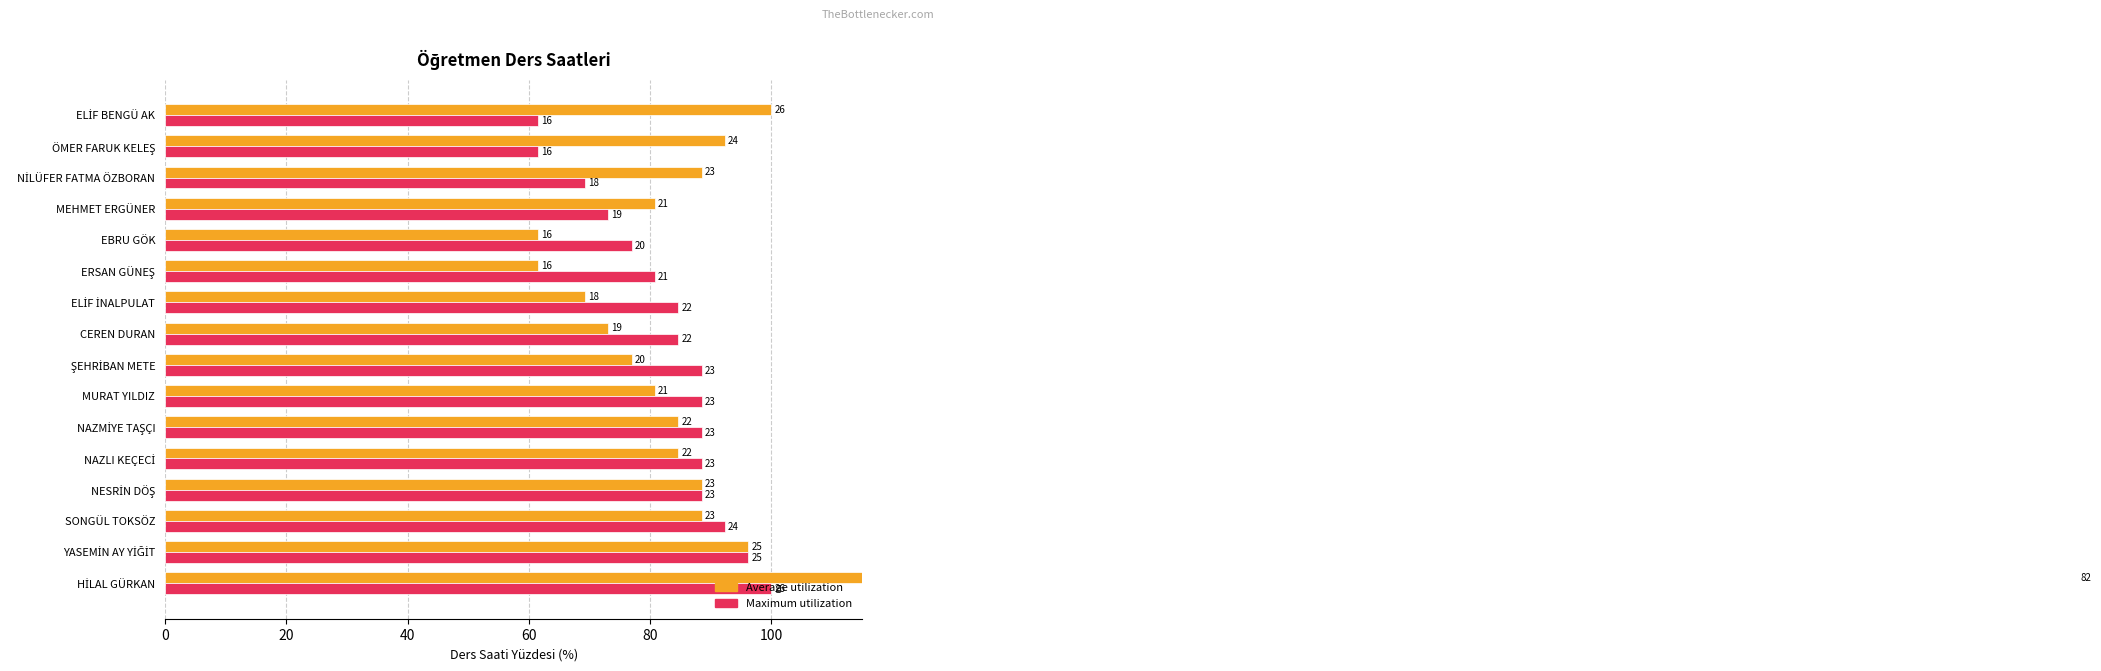

What is the difference between the second highest and minimum values in the Maximum utilization series?

34.6